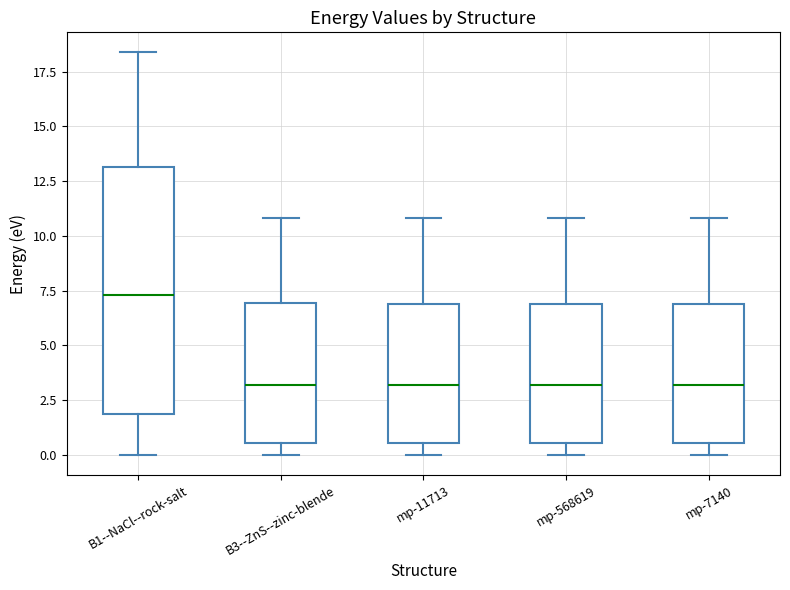

Reading left to right, transcribe this box plot: for each box, give where its median line is, the range the box spans, and where its two whiskers end, as read against the y-axis. The values are not printed on the chart, so give them approximately, as read against the axis.

B1--NaCl--rock-salt: median 7.5, box 2.0 to 13.0, whiskers 0.0 to 18.5
B3--ZnS--zinc-blende: median 3.0, box 0.5 to 7.0, whiskers 0.0 to 11.0
mp-11713: median 3.0, box 0.5 to 7.0, whiskers 0.0 to 11.0
mp-568619: median 3.0, box 0.5 to 7.0, whiskers 0.0 to 11.0
mp-7140: median 3.0, box 0.5 to 7.0, whiskers 0.0 to 11.0